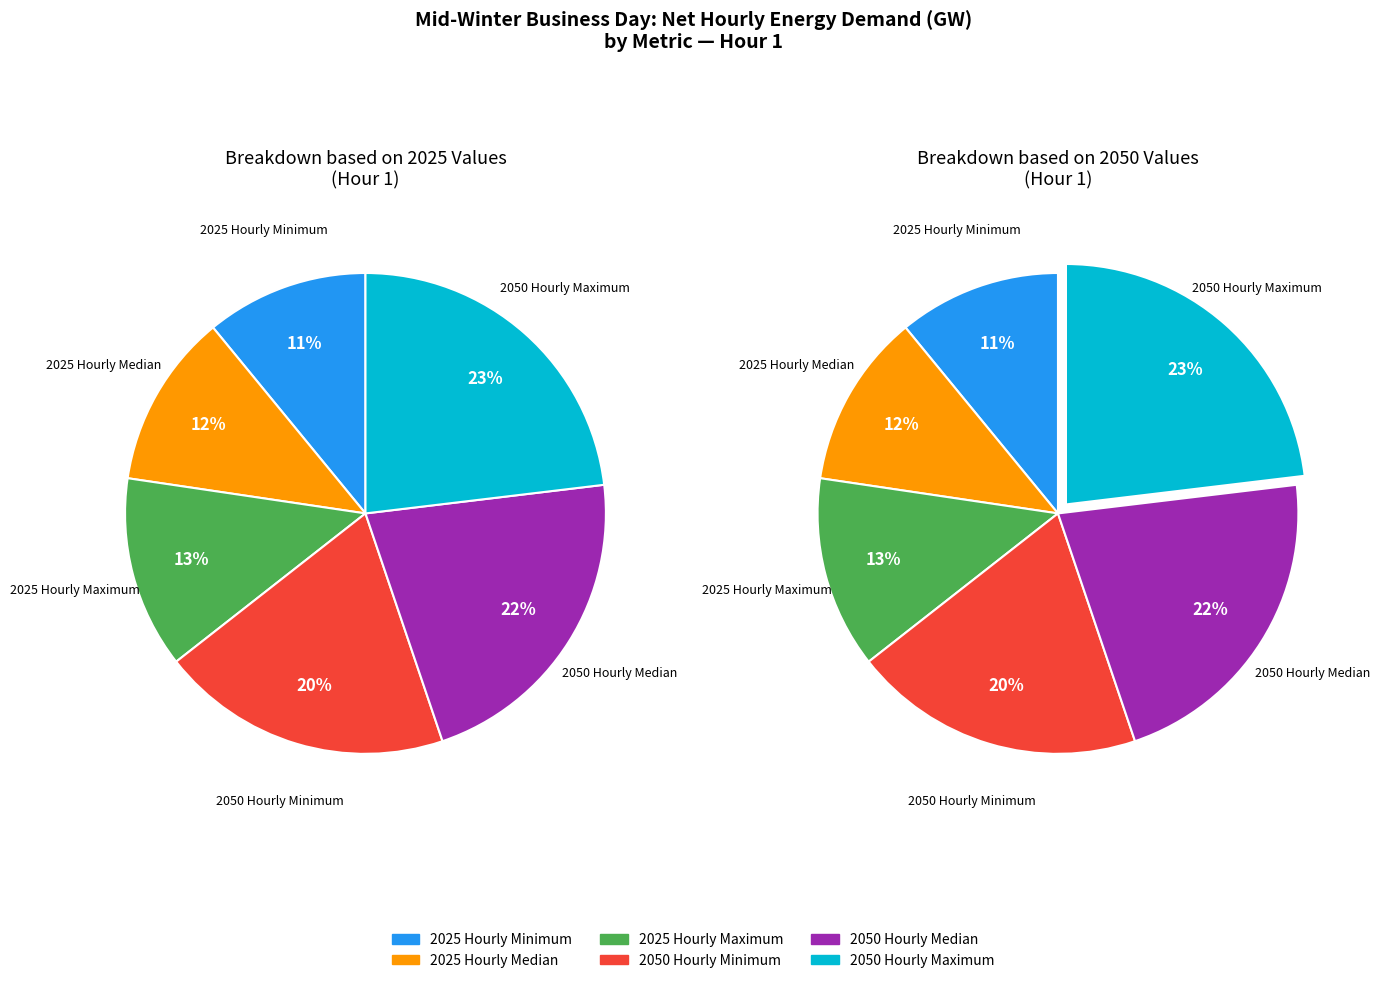

To the nearest percent, what portion does 2025 Hourly Maximum represent?

13%